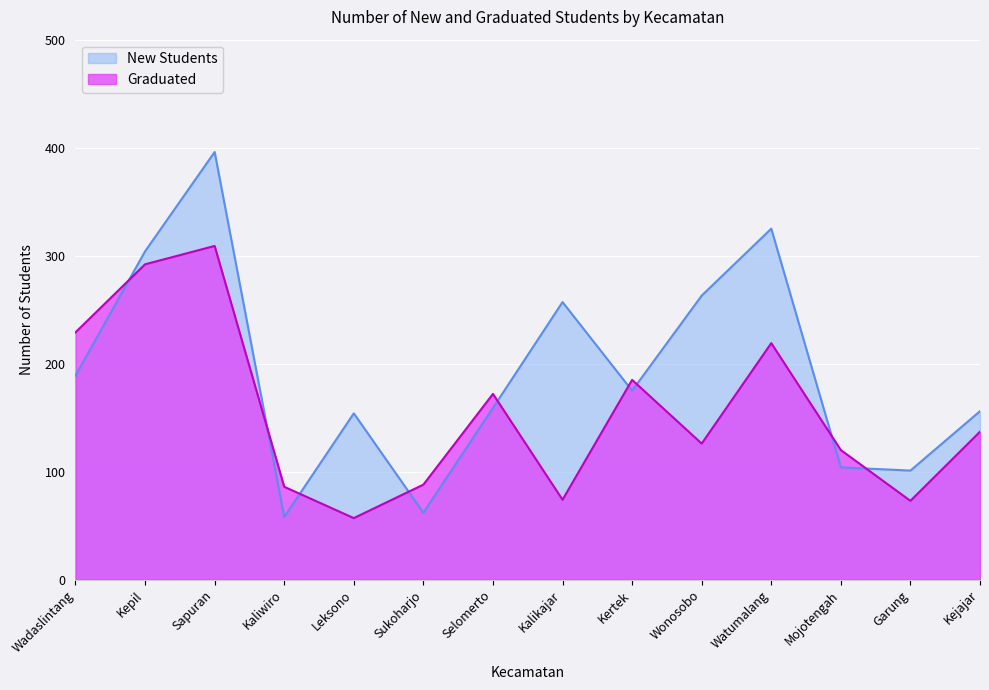

Which series has the widest spread of values?

New Students